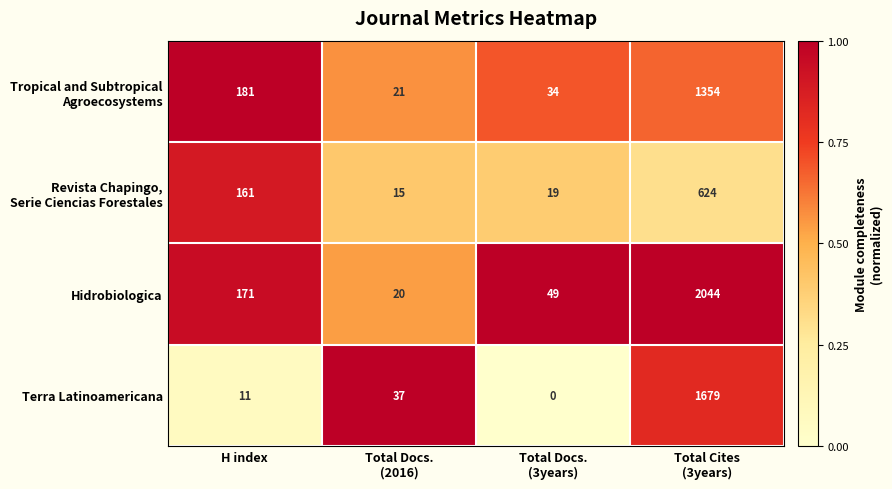

Which series has the largest total across all categories?

Hidrobiologica